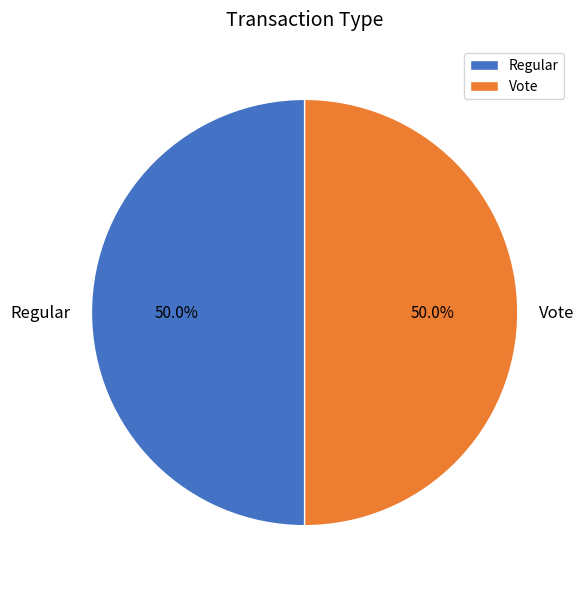

To the nearest percent, what is the difference between the largest and smallest slice percentages?

0%